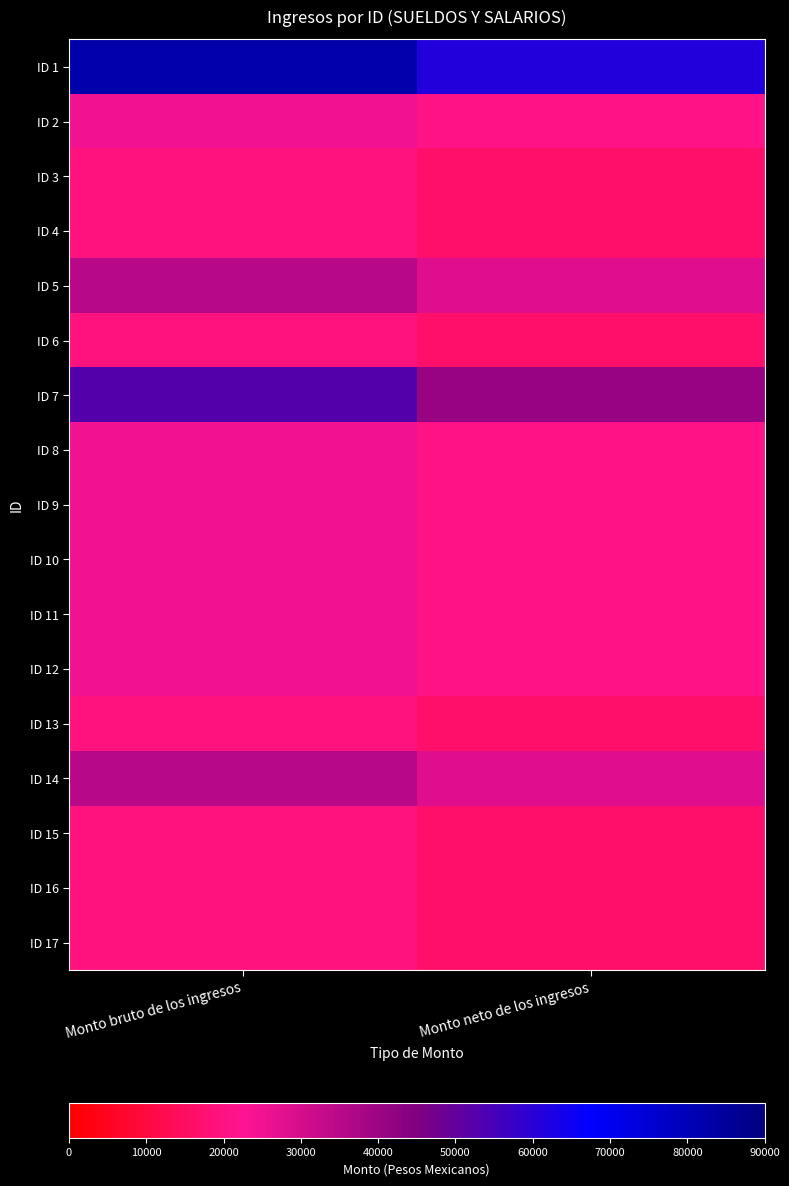

Reading left to right, extract all data points from this chart.

ID 1: Monto bruto de los ingresos=82013.0	Monto neto de los ingresos=61230.6
ID 2: Monto bruto de los ingresos=24672.0	Monto neto de los ingresos=20402.4
ID 3: Monto bruto de los ingresos=19528.0	Monto neto de los ingresos=16499.2
ID 4: Monto bruto de los ingresos=19528.0	Monto neto de los ingresos=16499.2
ID 5: Monto bruto de los ingresos=35248.0	Monto neto de los ingresos=28330.9
ID 6: Monto bruto de los ingresos=19528.0	Monto neto de los ingresos=16499.2
ID 7: Monto bruto de los ingresos=52430.0	Monto neto de los ingresos=40746.1
ID 8: Monto bruto de los ingresos=24672.0	Monto neto de los ingresos=20402.4
ID 9: Monto bruto de los ingresos=24672.0	Monto neto de los ingresos=20402.4
ID 10: Monto bruto de los ingresos=24672.0	Monto neto de los ingresos=20402.4
ID 11: Monto bruto de los ingresos=24672.0	Monto neto de los ingresos=20402.4
ID 12: Monto bruto de los ingresos=24672.0	Monto neto de los ingresos=20402.4
ID 13: Monto bruto de los ingresos=19528.0	Monto neto de los ingresos=16499.2
ID 14: Monto bruto de los ingresos=35248.0	Monto neto de los ingresos=28330.9
ID 15: Monto bruto de los ingresos=19528.0	Monto neto de los ingresos=16499.2
ID 16: Monto bruto de los ingresos=19528.0	Monto neto de los ingresos=16499.2
ID 17: Monto bruto de los ingresos=19528.0	Monto neto de los ingresos=16499.2